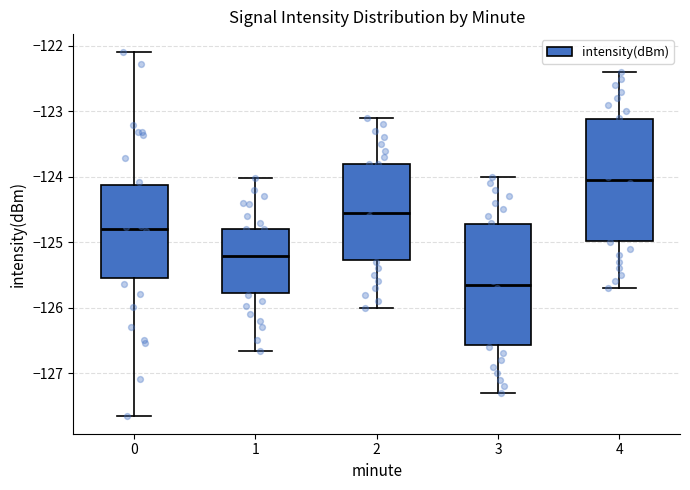

Where is the lower edge of the box at x = 2 on the y-axis? The values are not printed on the chart, so give them approximately, as read against the axis.

-125.3